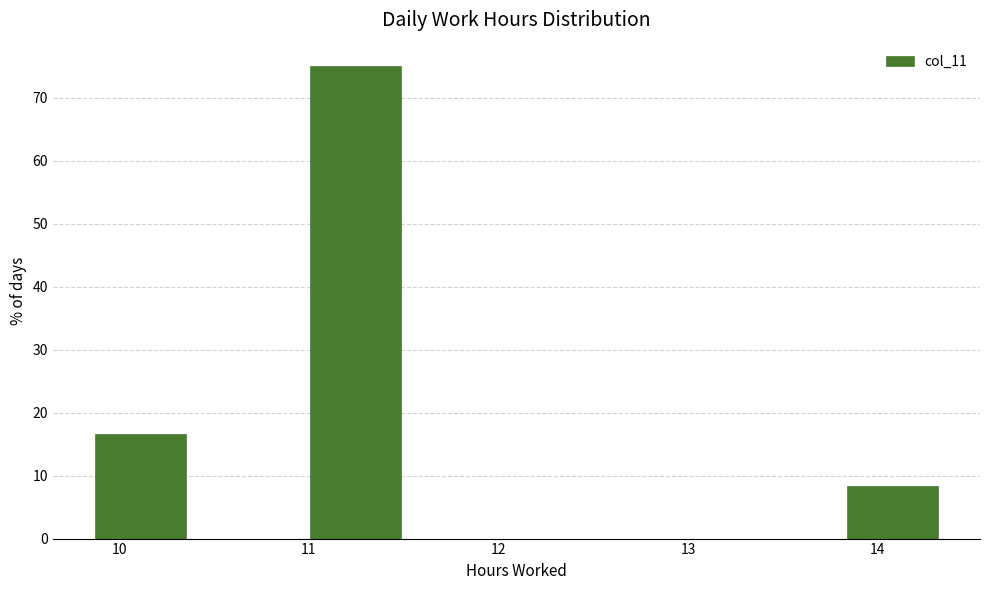

How tall is the bar that spans 9.8 to 10.4 on the x-axis? Neither the bar edges nor the heights are printed on the chart, so give them approximately, as read against the axes.

17